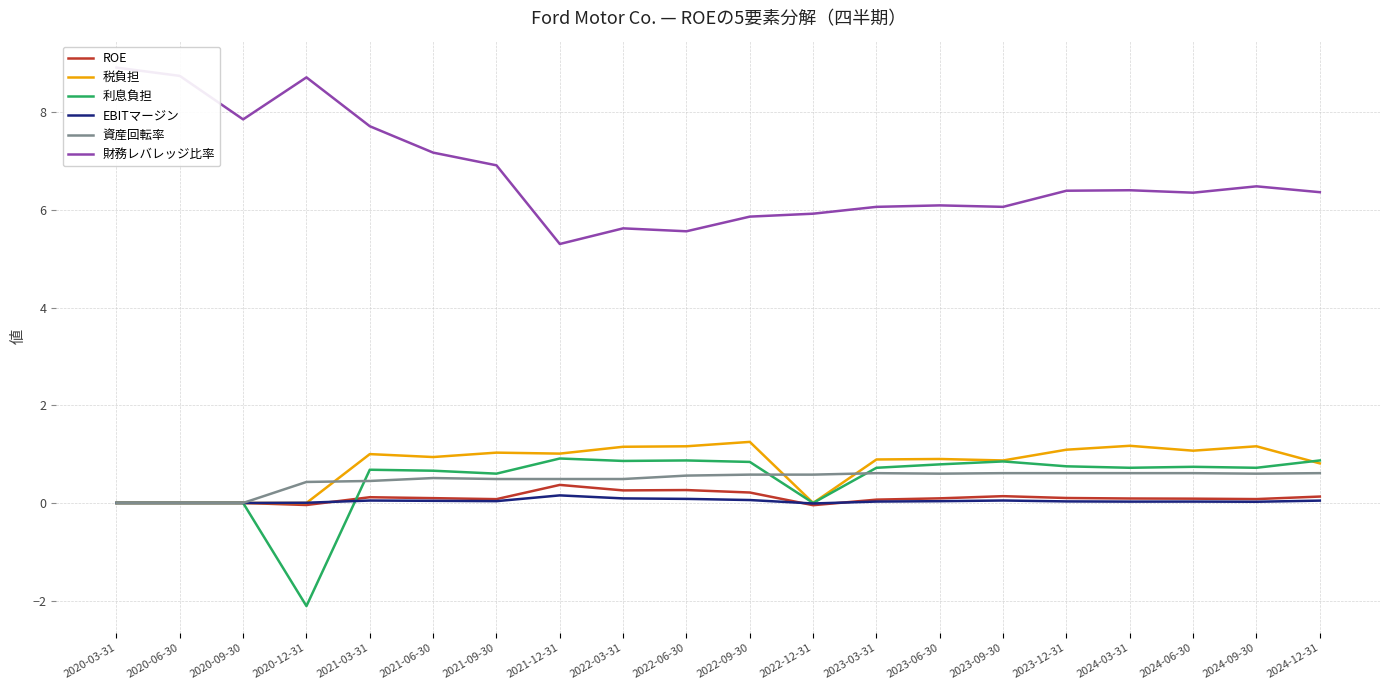

What is the difference between the maximum and minimum values in the EBITマージン series?

0.2